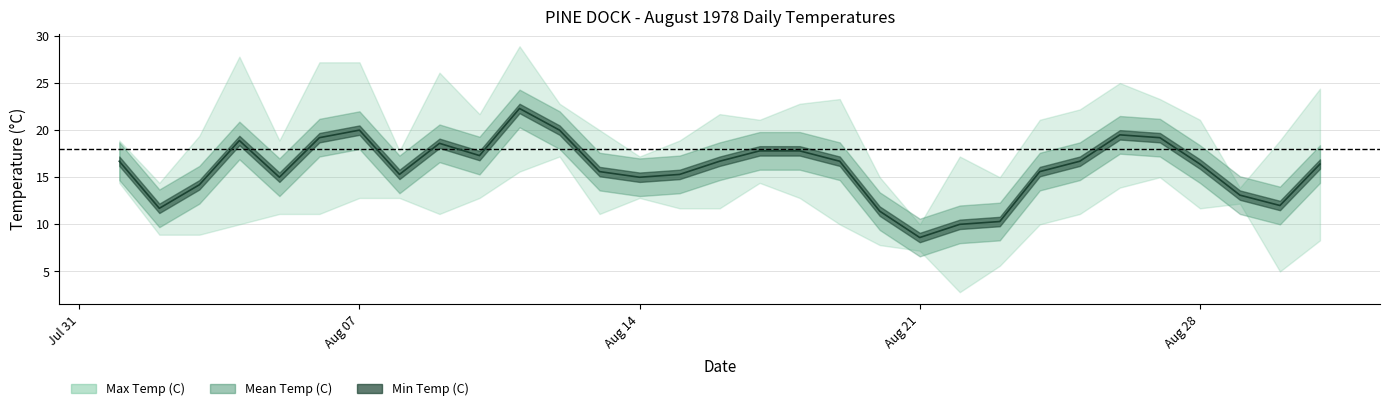

What is the difference between the highest and lowest values at 1978-08-05?

7.8